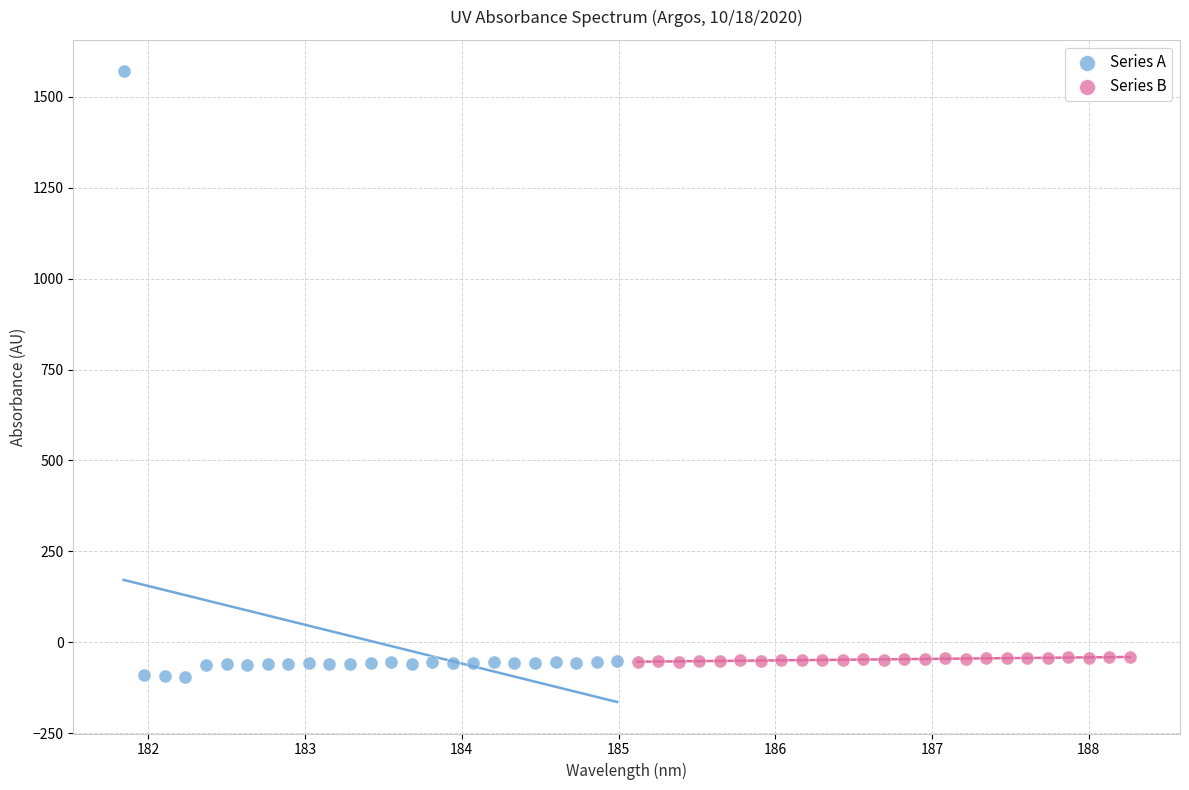

Which series has the widest spread of Y values?

Series A